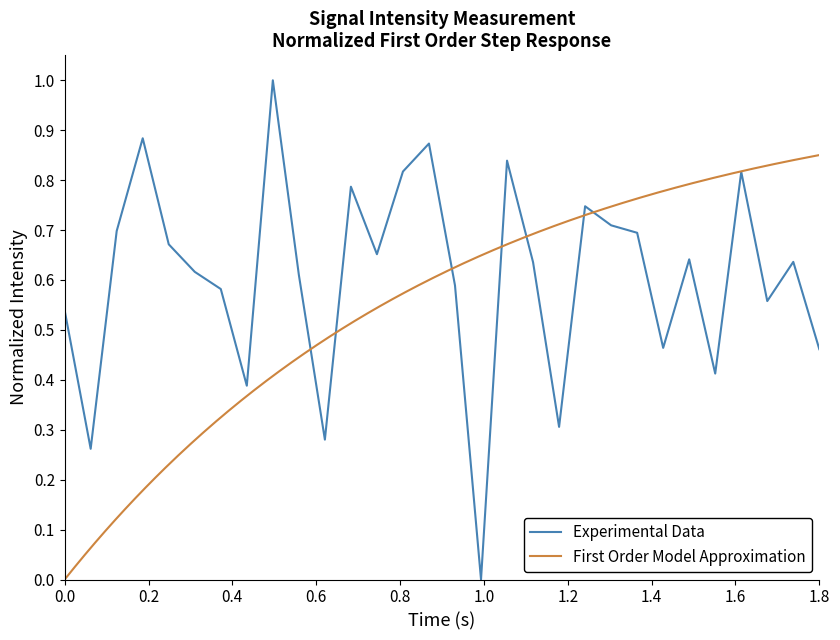

True or false: Experimental Data has a value of 0.7 at 1.8.

False